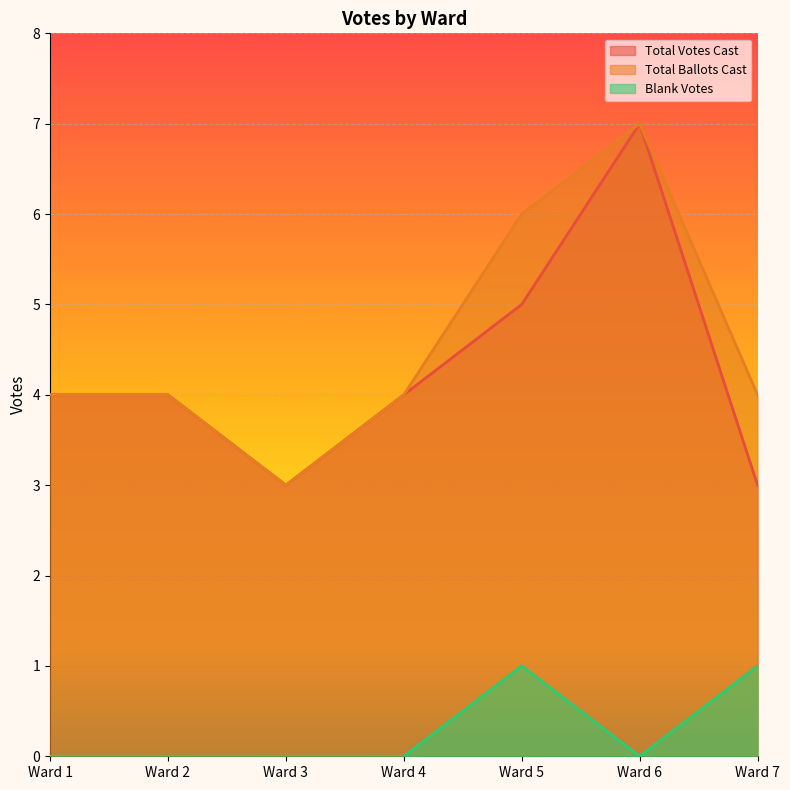

The value of Blank Votes at Ward 1 is 0. True or false?

False